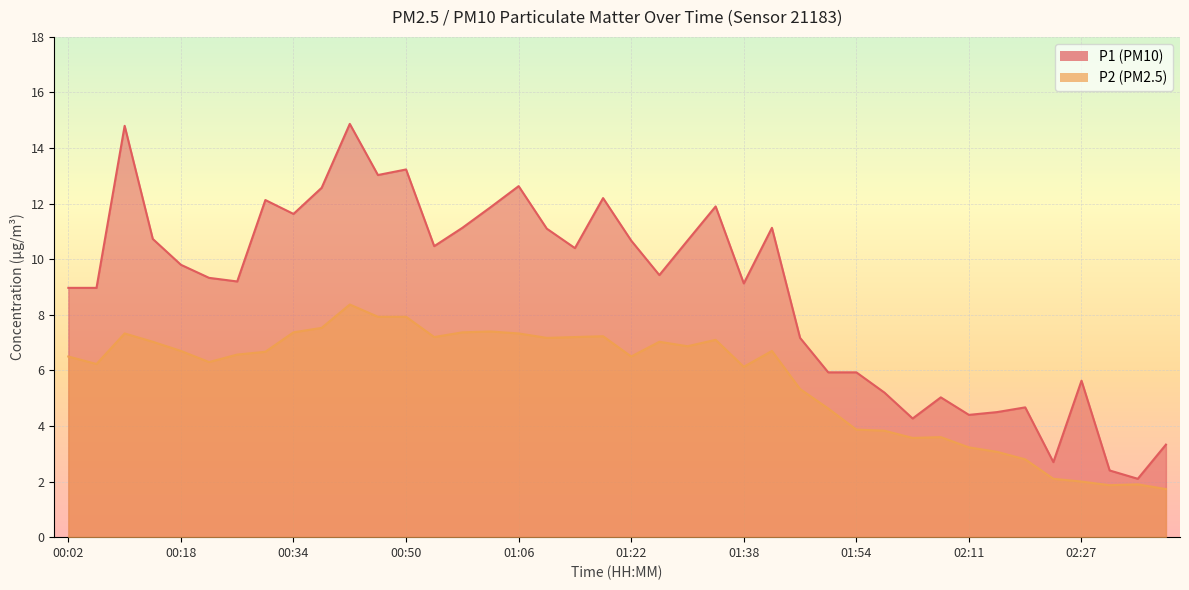

Reading left to right, transcribe all the data shown in this chart.

P1: 9.0	9.0	14.8	10.7	9.8	9.3	9.2	12.1	11.6	12.6	14.9	13.0	13.2	10.5	11.1	11.9	12.6	11.1	10.4	12.2	10.7	9.4	10.7	11.9	9.1	11.1	7.2	5.9	5.9	5.2	4.3	5.0	4.4	4.5	4.7	2.7	5.6	2.4	2.1	3.3
P2: 6.5	6.2	7.3	7.0	6.7	6.3	6.6	6.7	7.4	7.5	8.4	7.9	7.9	7.2	7.4	7.4	7.3	7.2	7.2	7.2	6.5	7.0	6.9	7.1	6.1	6.7	5.3	4.6	3.9	3.8	3.6	3.6	3.2	3.1	2.8	2.1	2.0	1.9	1.9	1.7